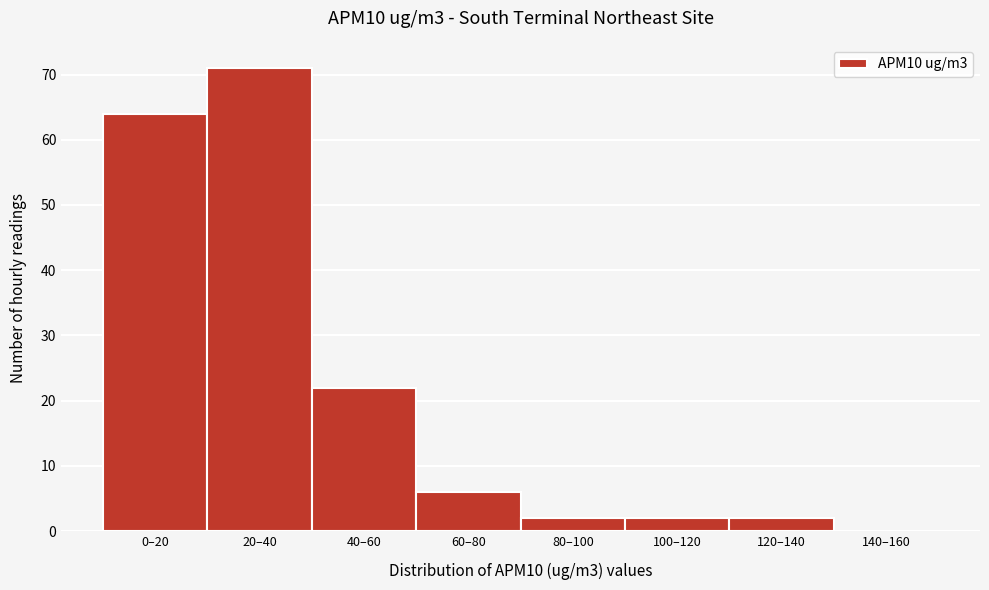

Reading left to right, what are all the values shown in this chart?

0–20=64	20–40=71	40–60=22	60–80=6	80–100=2	100–120=2	120–140=2	140–160=0